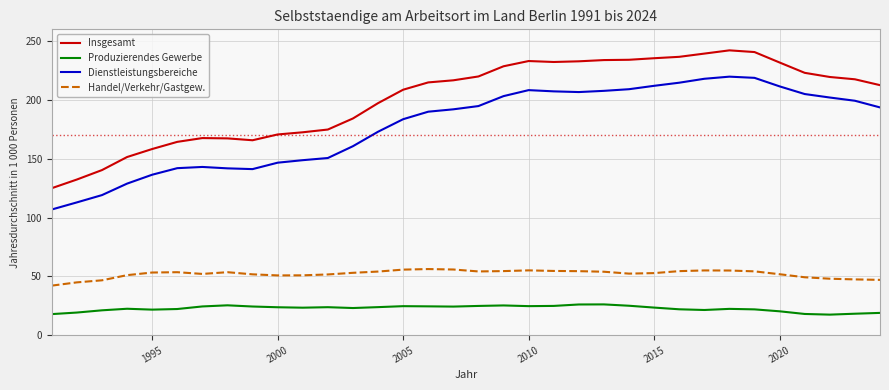

How many series are shown in this chart?

4